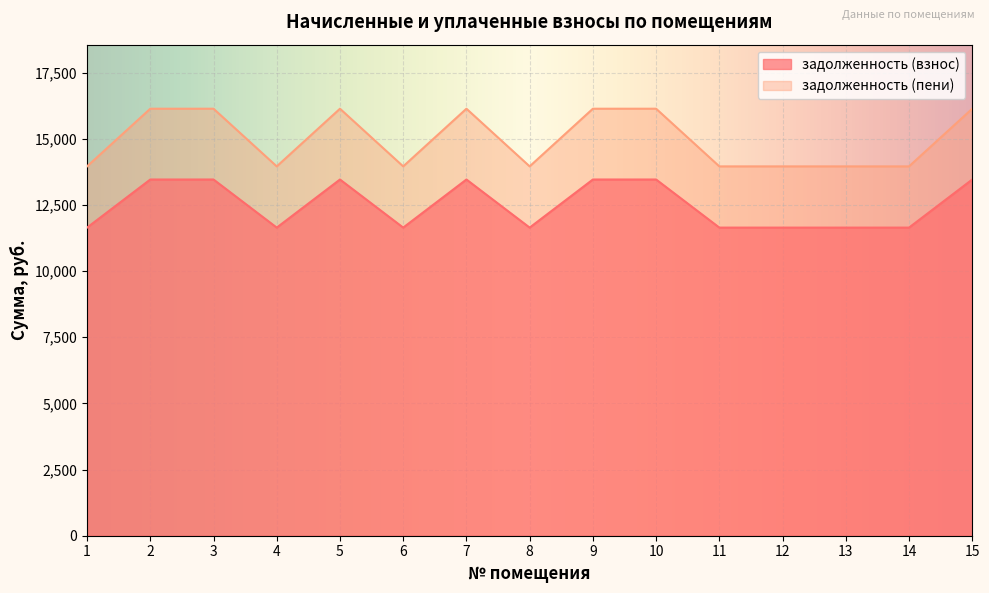

What is the difference between the maximum and minimum values in the задолженность (взнос) series?

1818.1